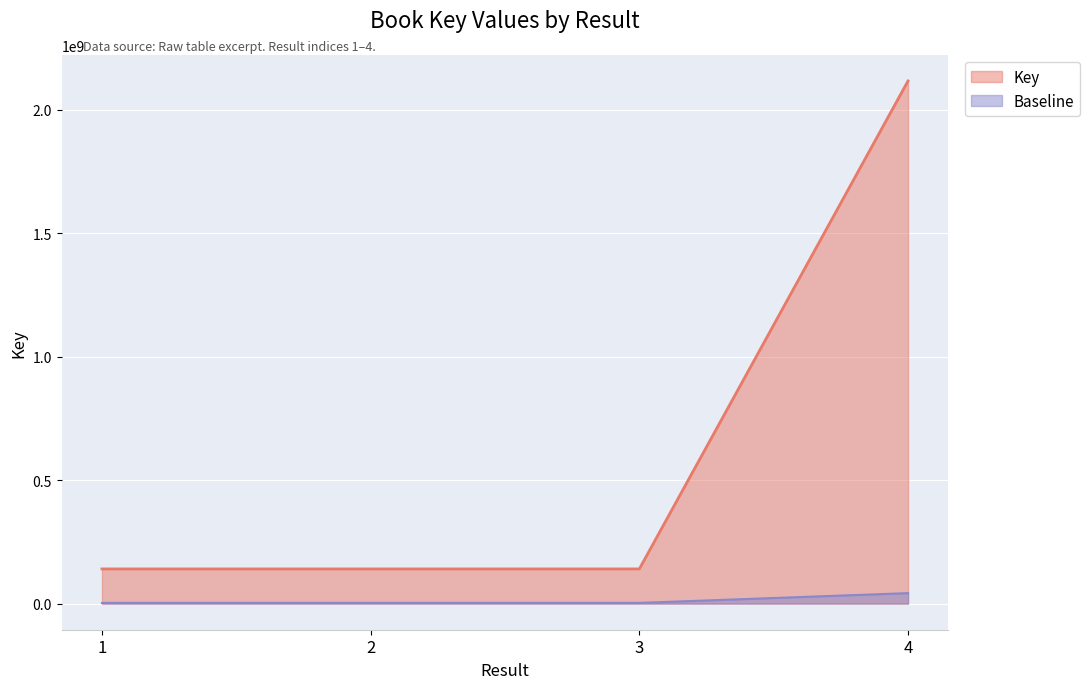

Reading left to right, transcribe all the data shown in this chart.

1=140488229	2=140488886	3=140485482	4=2117864463